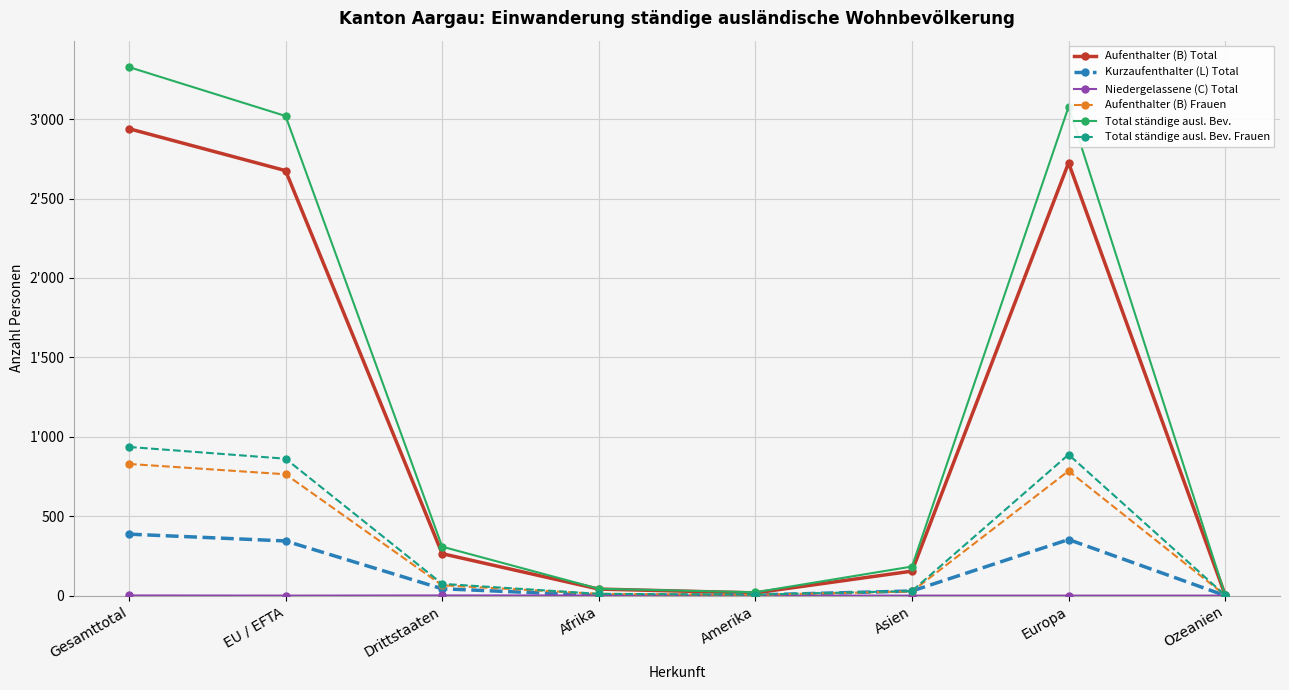

What is the difference between the maximum and minimum values in the Niedergelassene (C) Total series?

1